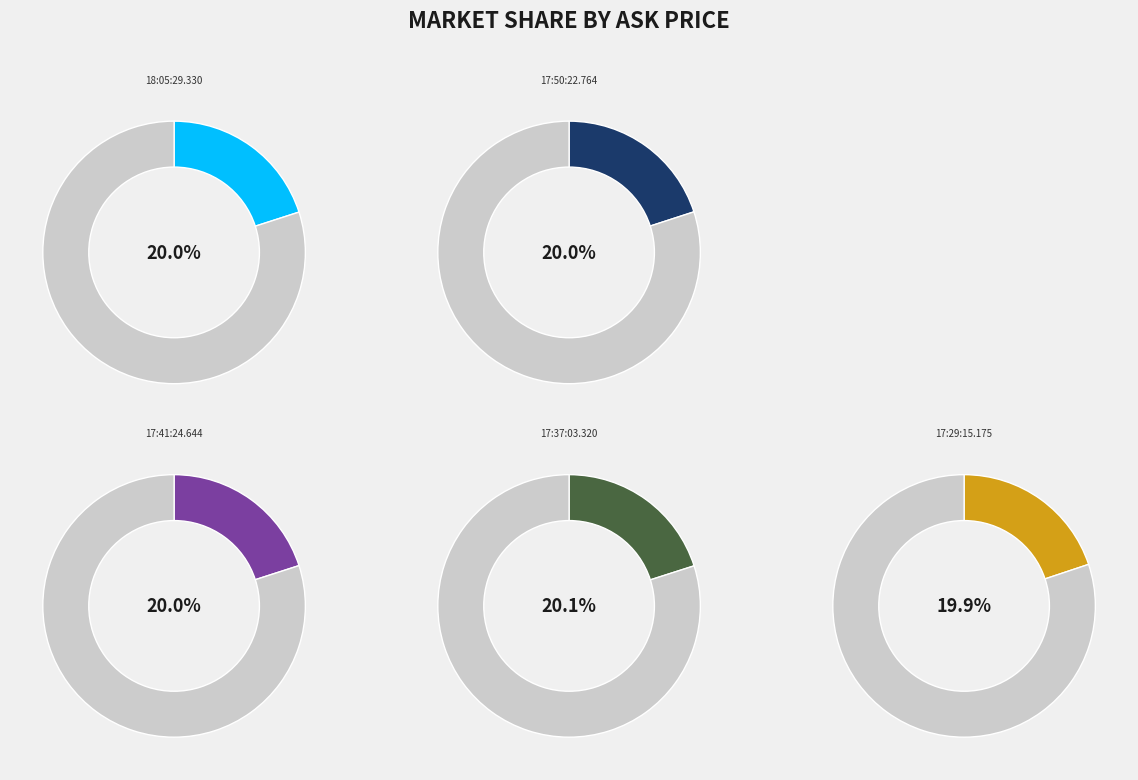

To the nearest percent, what portion does 17:29:15.175 represent?

20%